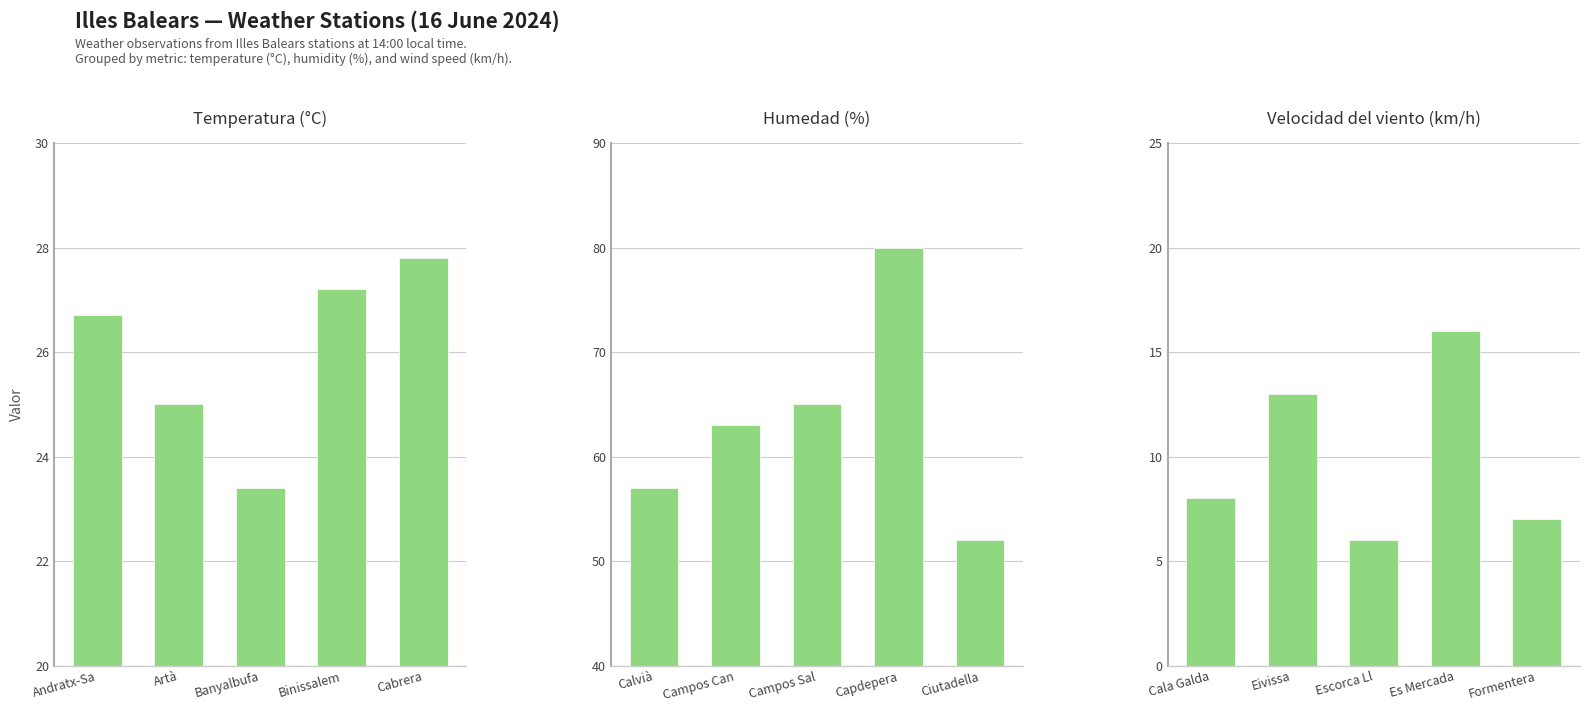

Which category has the lowest value in the Temperatura (°C) series?

Banyalbufa